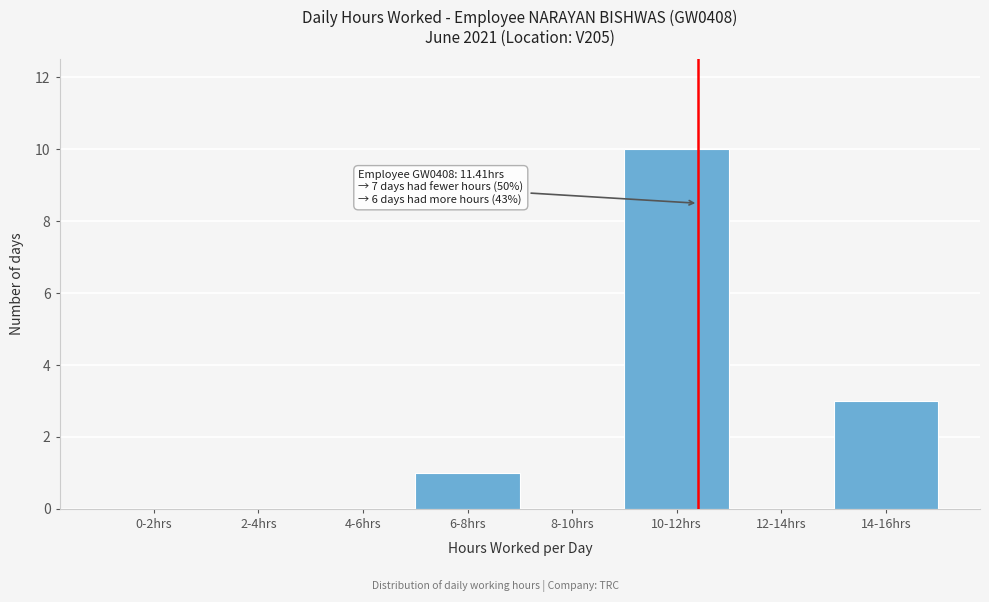

Reading left to right, what are all the values shown in this chart?

0-2hrs=0	2-4hrs=0	4-6hrs=0	6-8hrs=1	8-10hrs=0	10-12hrs=10	12-14hrs=0	14-16hrs=3